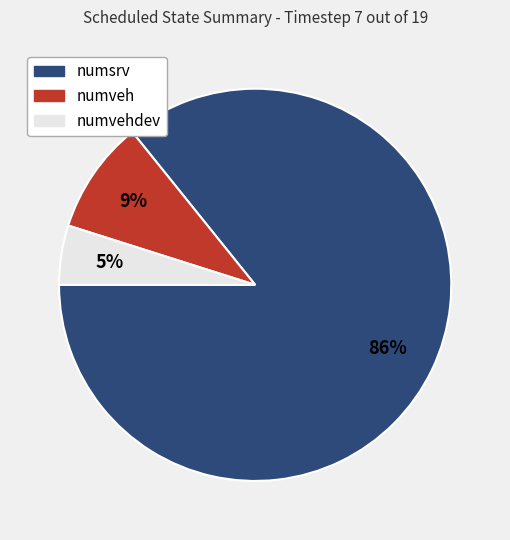

Does any single category account for the majority?

Yes